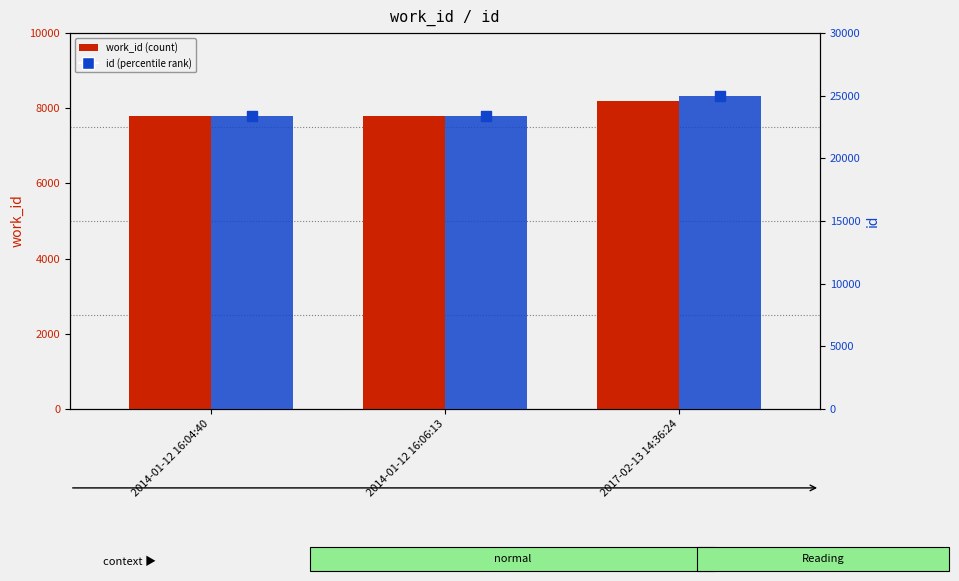

Is the value of id at 2017-02-13 14:36:24 greater than the value of work_id at 2017-02-13 14:36:24?

Yes